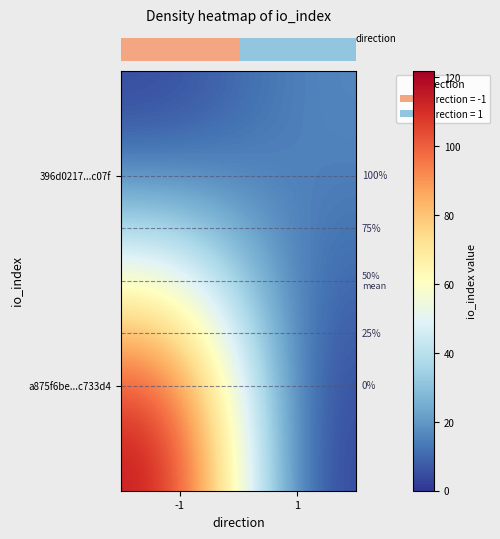

Where is row_0 nearest to the value 61?

-1